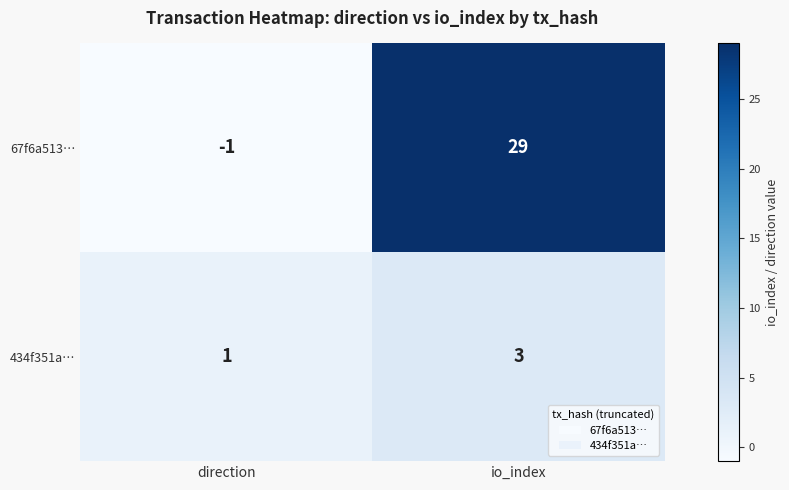

Reading left to right, list all the values displayed in this chart.

67f6a513…: -1	29
434f351a…: 1	3